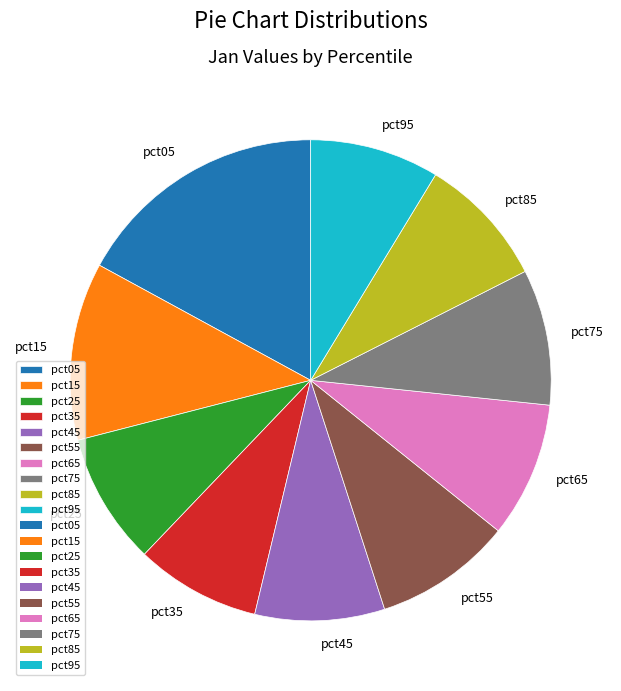

Is pct65 the majority of the pie?

No